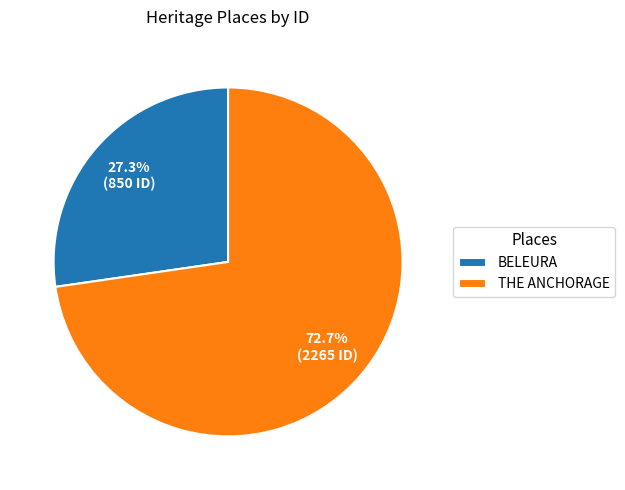

True or false: BELEURA accounts for 33% of the total.

False